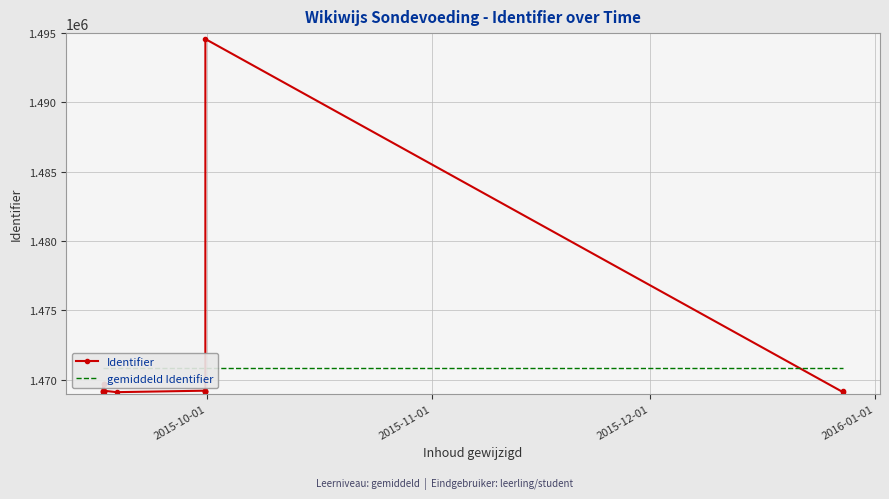

How many data points does each series have?

16